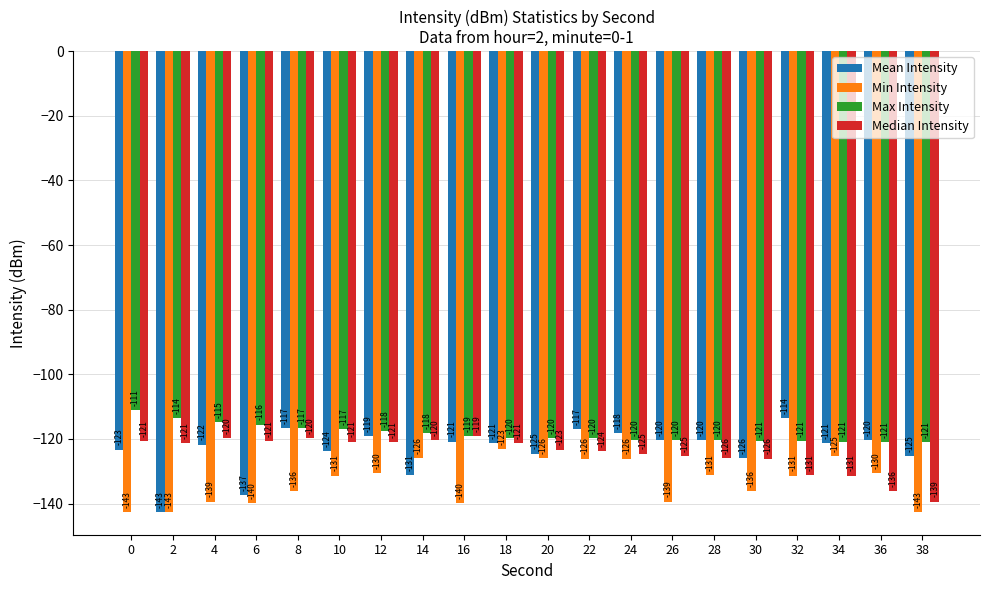

What is the maximum value shown in the chart?

-111.1